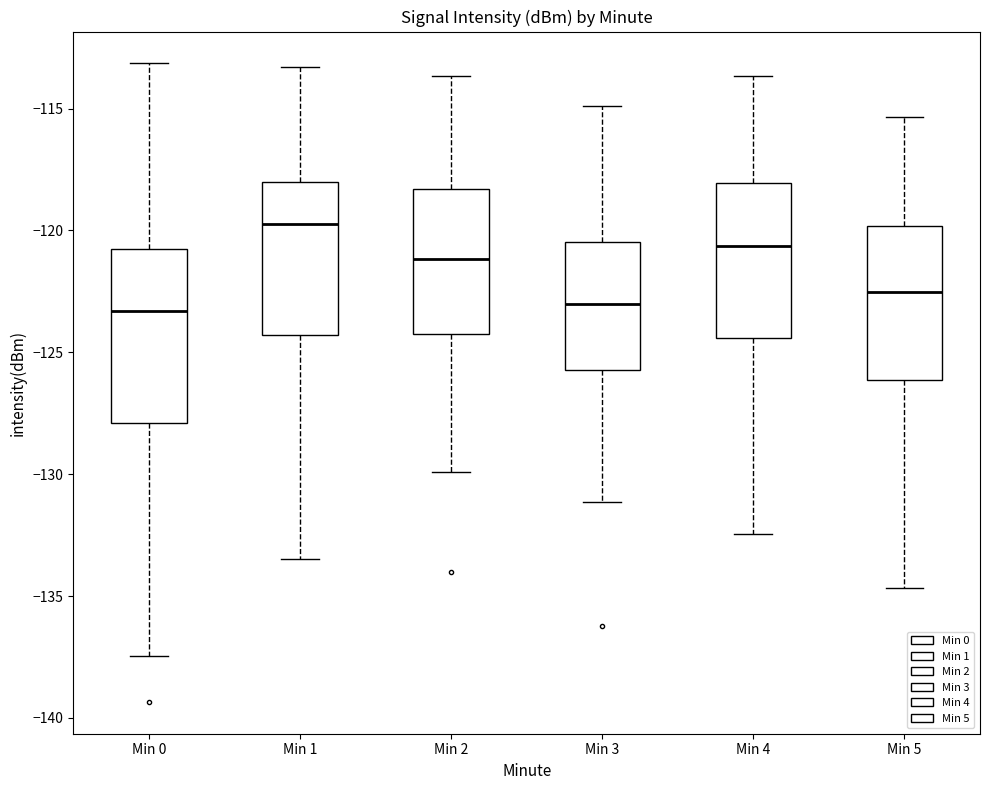

Reading left to right, read every box against the y-axis: the position of its median line, the range the box covers, and the ends of its whiskers. The values are not printed on the chart, so give them approximately, as read against the axis.

Min 0: median -123.5, box -128.0 to -121.0, whiskers -137.5 to -113.0
Min 1: median -119.5, box -124.5 to -118.0, whiskers -133.5 to -113.5
Min 2: median -121.0, box -124.5 to -118.5, whiskers -130.0 to -113.5
Min 3: median -123.0, box -125.5 to -120.5, whiskers -131.0 to -115.0
Min 4: median -120.5, box -124.5 to -118.0, whiskers -132.5 to -113.5
Min 5: median -122.5, box -126.0 to -120.0, whiskers -134.5 to -115.5